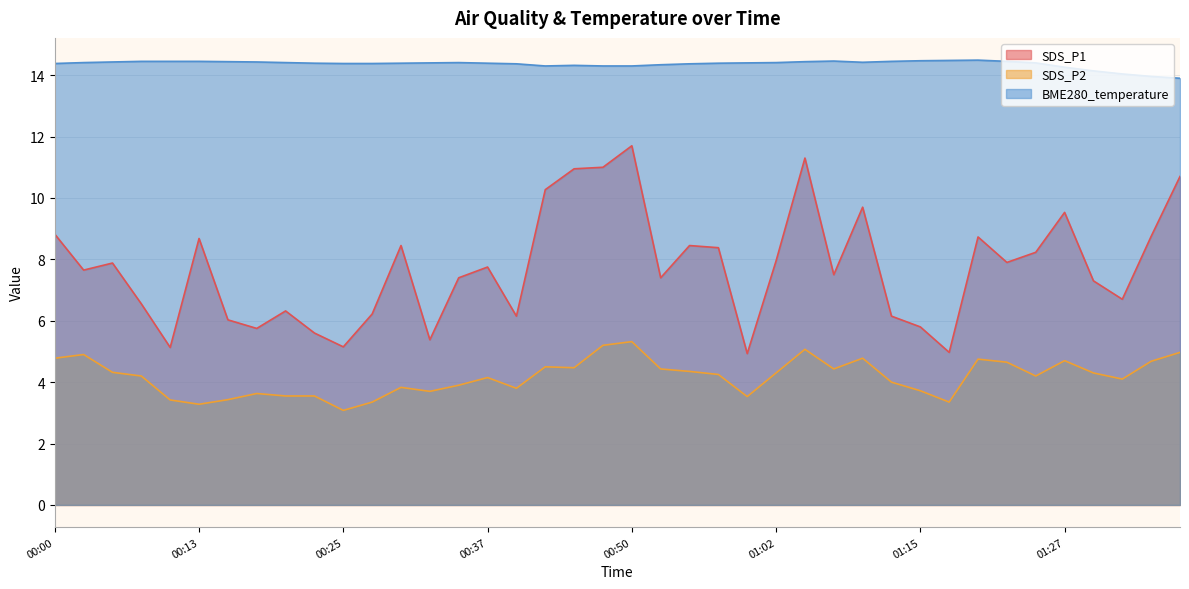

What are all the series names shown in the legend?

SDS_P1, SDS_P2, BME280_temperature